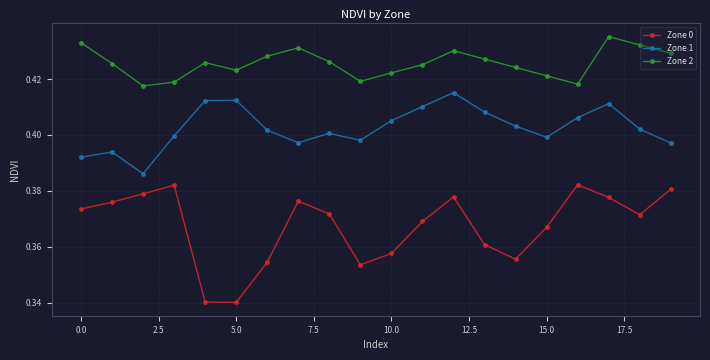

True or false: Zone 2 and Zone 1 intersect in this chart.

False